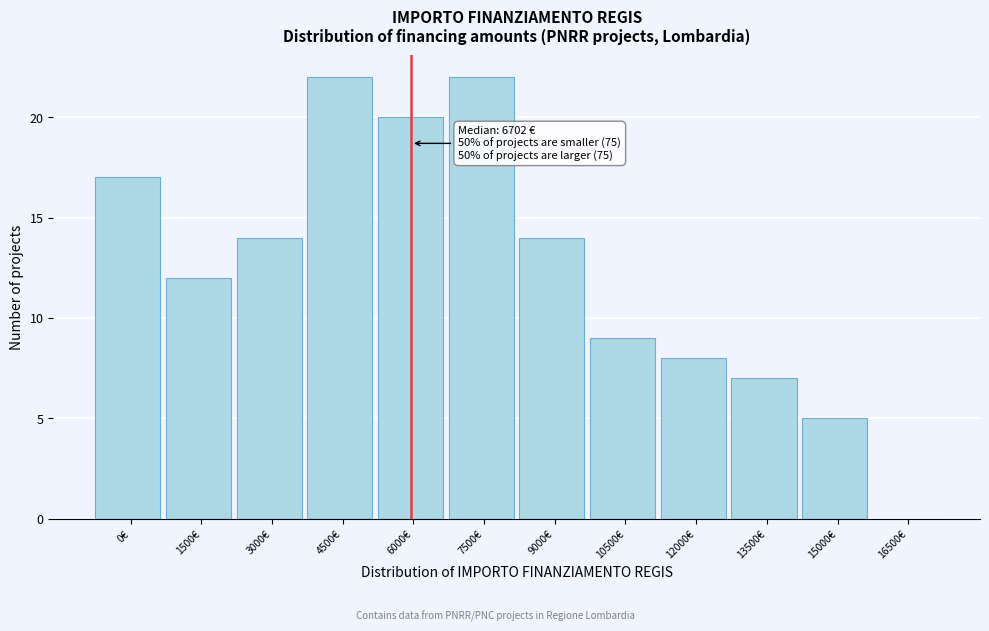

Reading left to right, transcribe all the data shown in this chart.

0€=17	1500€=12	3000€=14	4500€=22	6000€=20	7500€=22	9000€=14	10500€=9	12000€=8	13500€=7	15000€=5	16500€=0